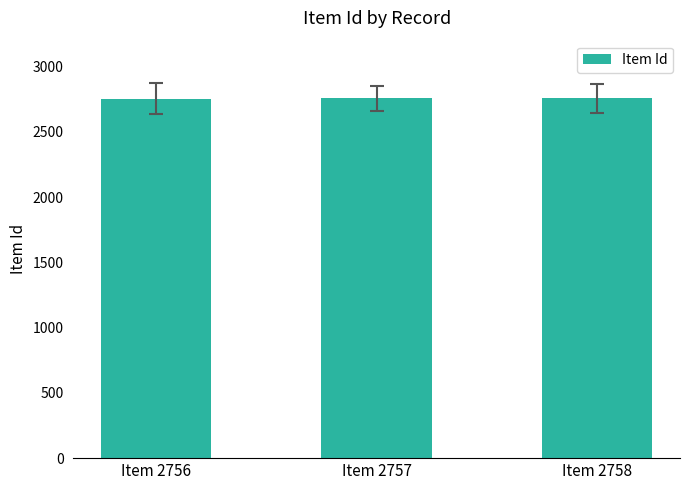

How many data points does each series have?

3